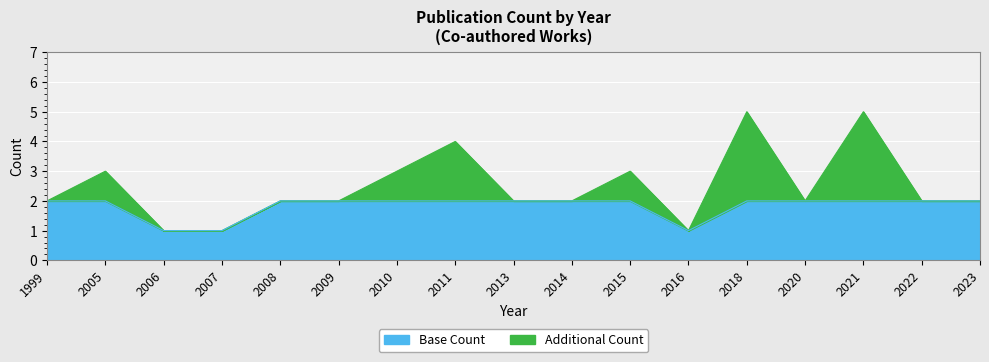

At which label is the value closest to 3?

2005